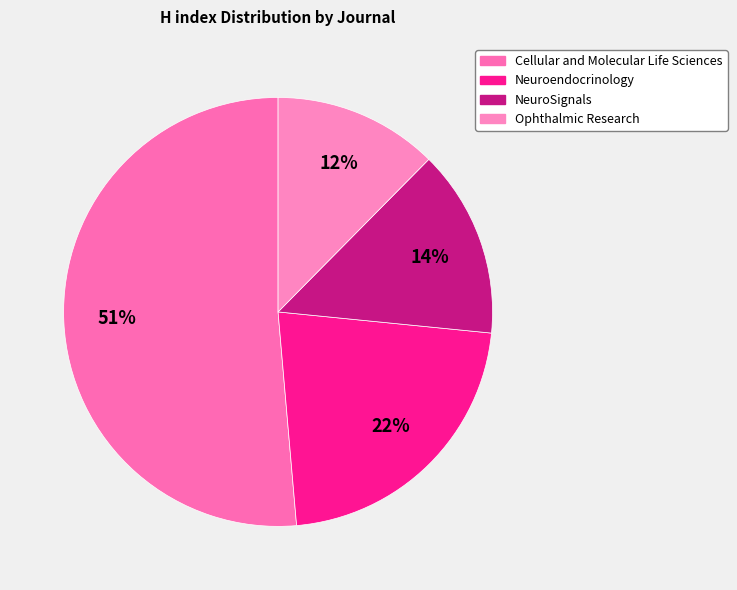

Does Neuroendocrinology account for over 50% of the chart?

No